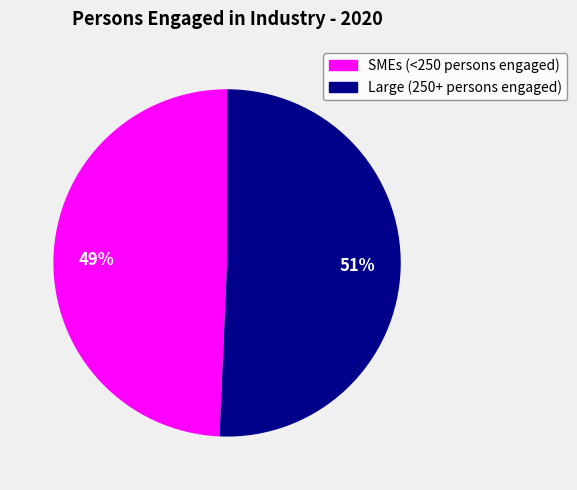

Count the number of slices in the pie.

2